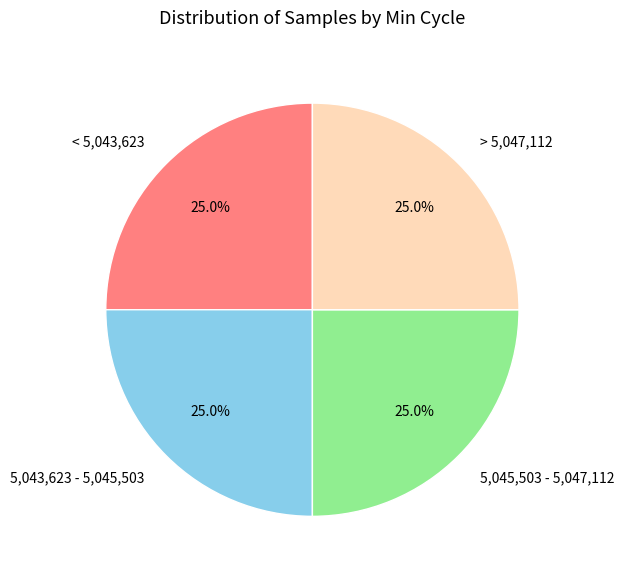

Approximately how many times larger is the value at < 5,043,623 compared to > 5,047,112?

1.0